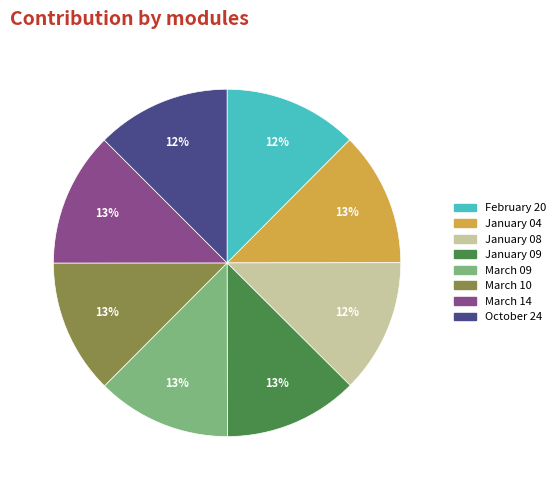

Is March 09 the majority of the pie?

No